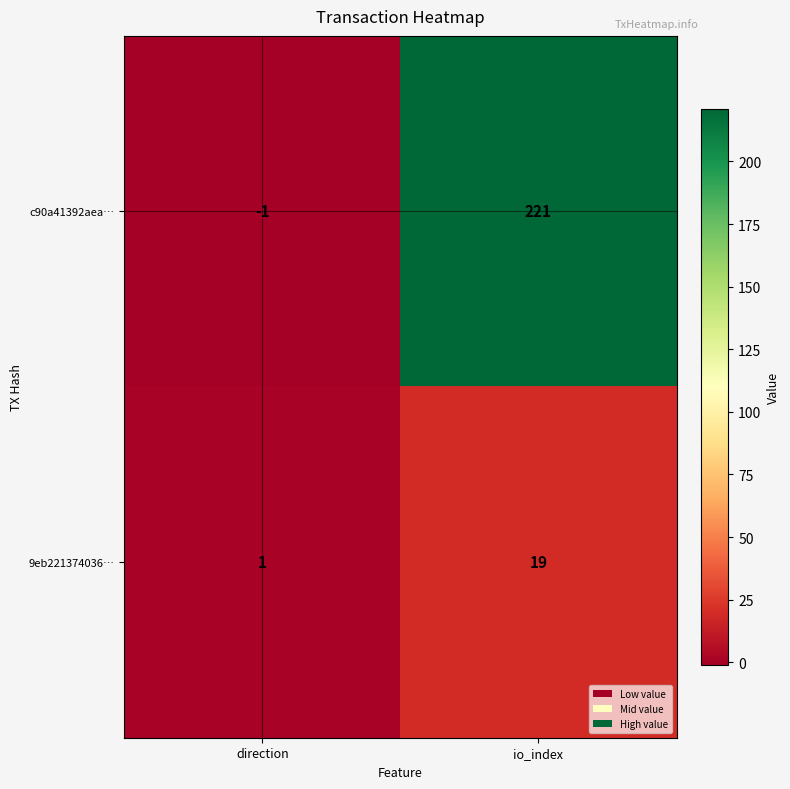

At which label does c90a41392aea… reach its peak?

io_index